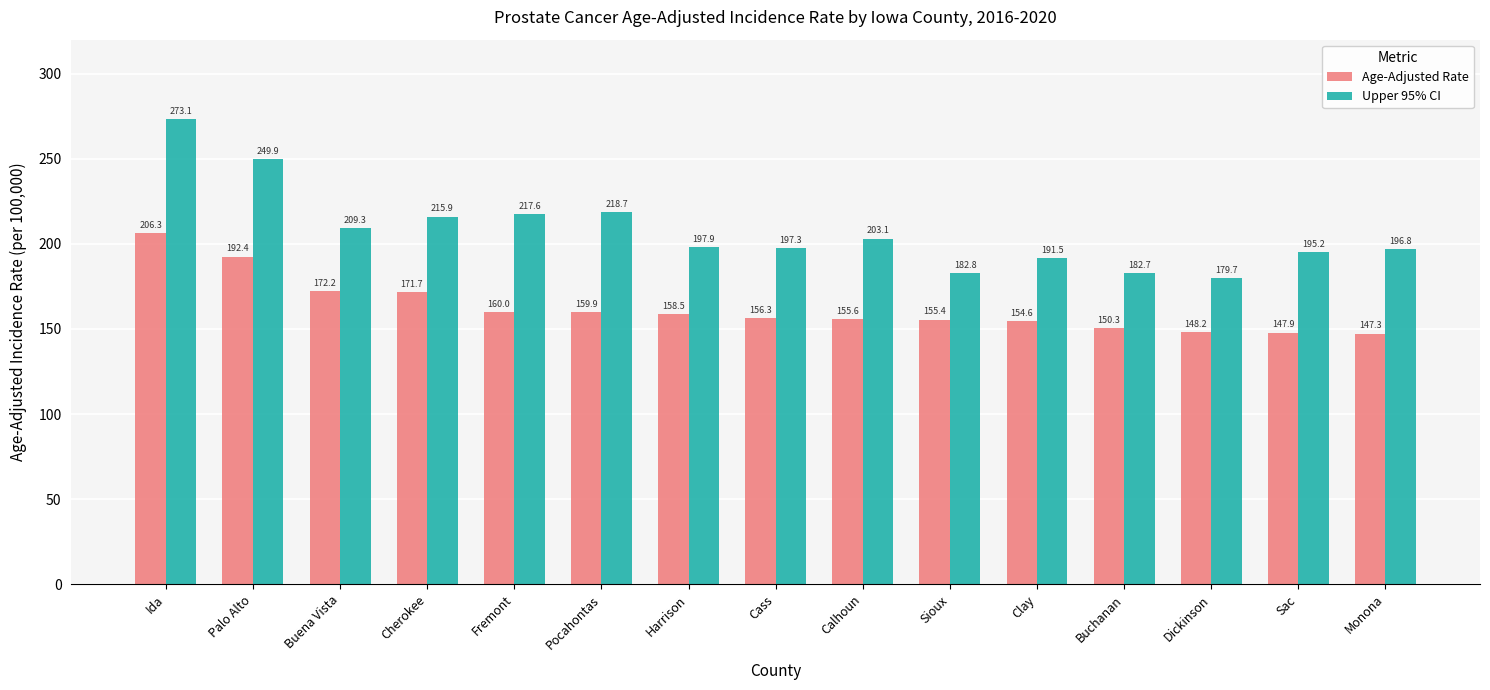

Reading right to left, what are all the values shown in this chart?

Age-Adjusted Rate: 147.3	147.9	148.2	150.3	154.6	155.4	155.6	156.3	158.5	159.9	160.0	171.7	172.2	192.4	206.3
Upper 95% CI: 196.8	195.2	179.7	182.7	191.5	182.8	203.1	197.3	197.9	218.7	217.6	215.9	209.3	249.9	273.1